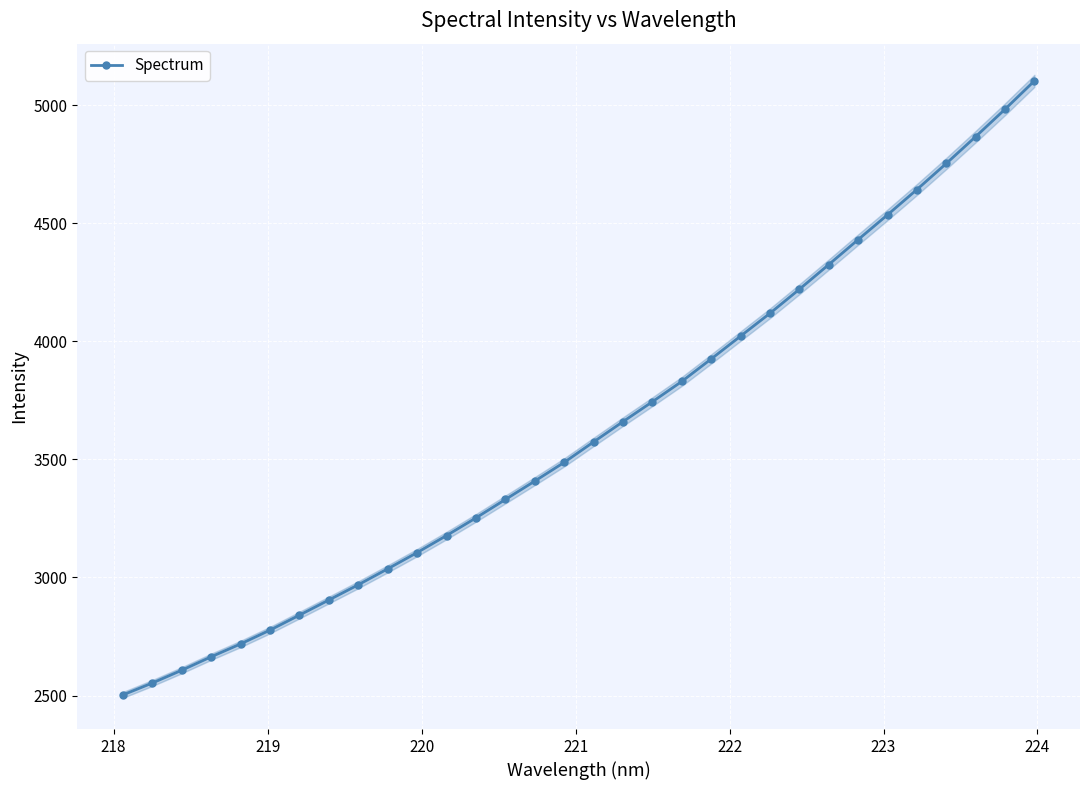

What is the greatest value displayed?

5102.4